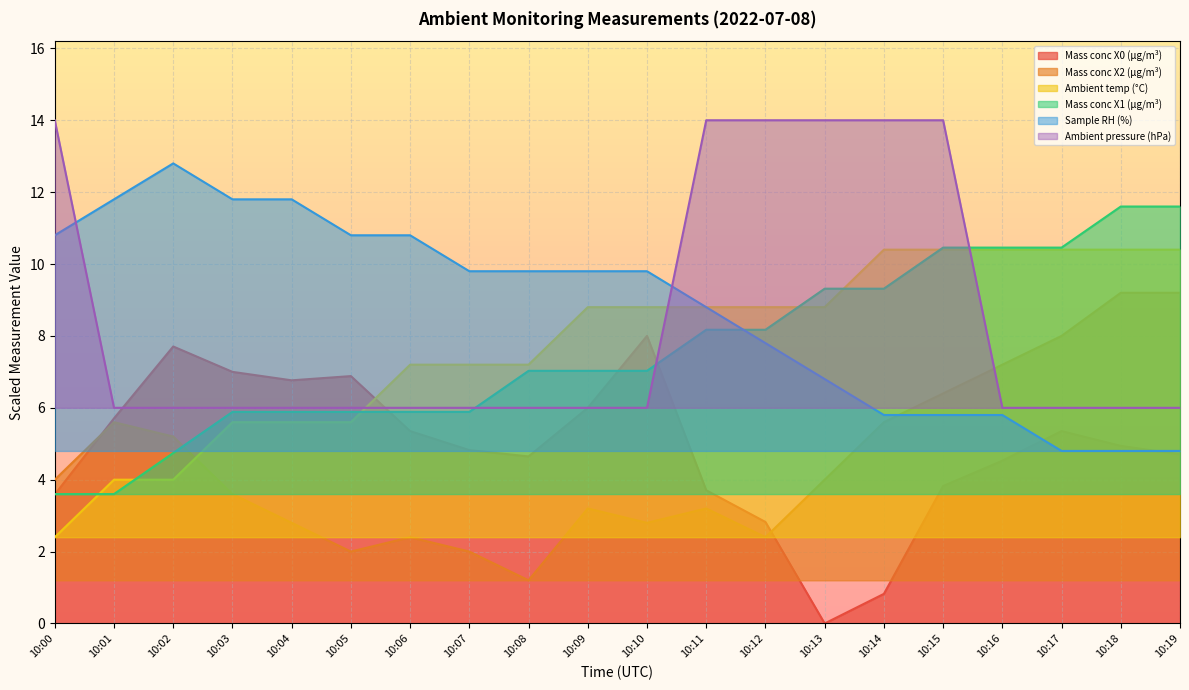

After their last crossing, which series has the higher values: Mass conc X1 (μg/m³) or Ambient temp (°C)?

Mass conc X1 (μg/m³)